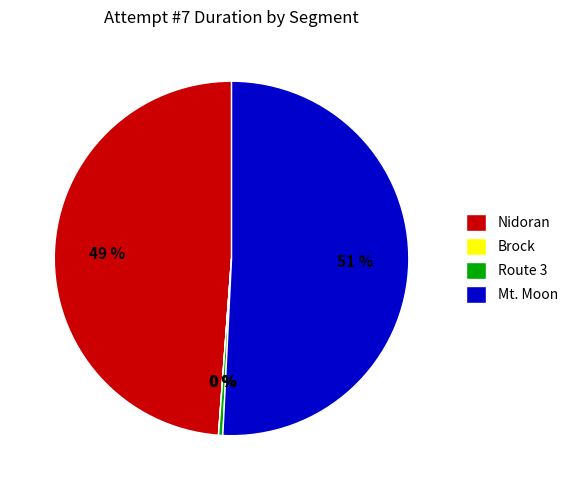

Is there a majority slice in this chart?

Yes